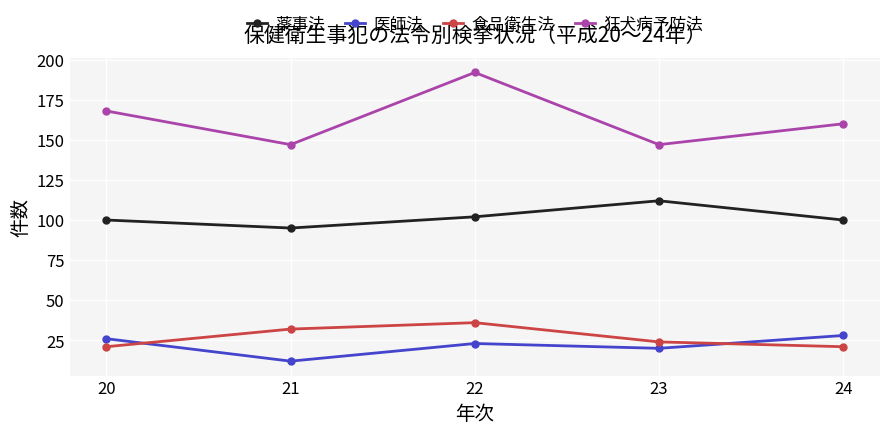

What is the total value across all series at 24?

309